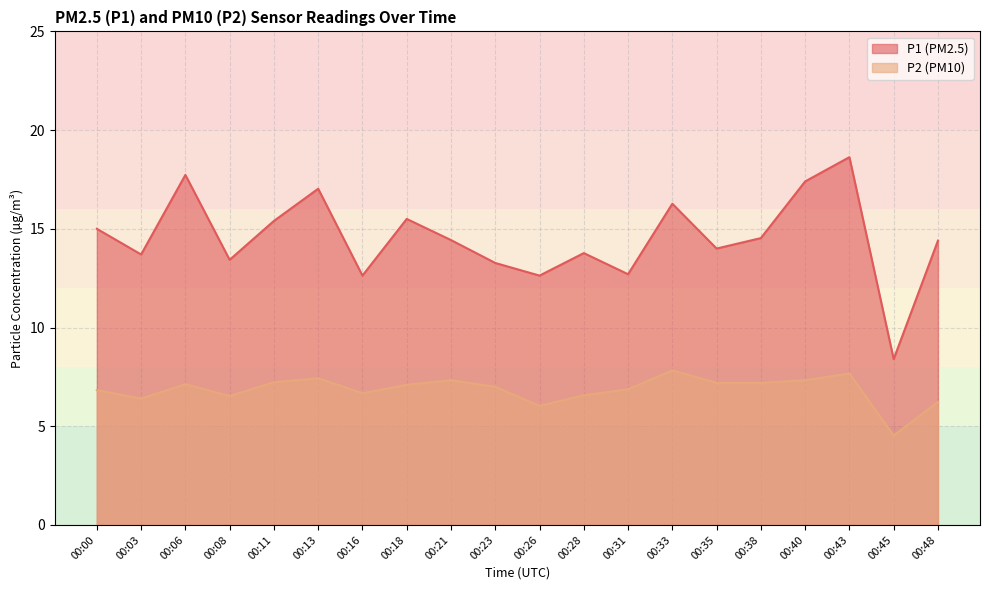

List the series in order of their overall mean, lowest first.

P2 (PM10), P1 (PM2.5)